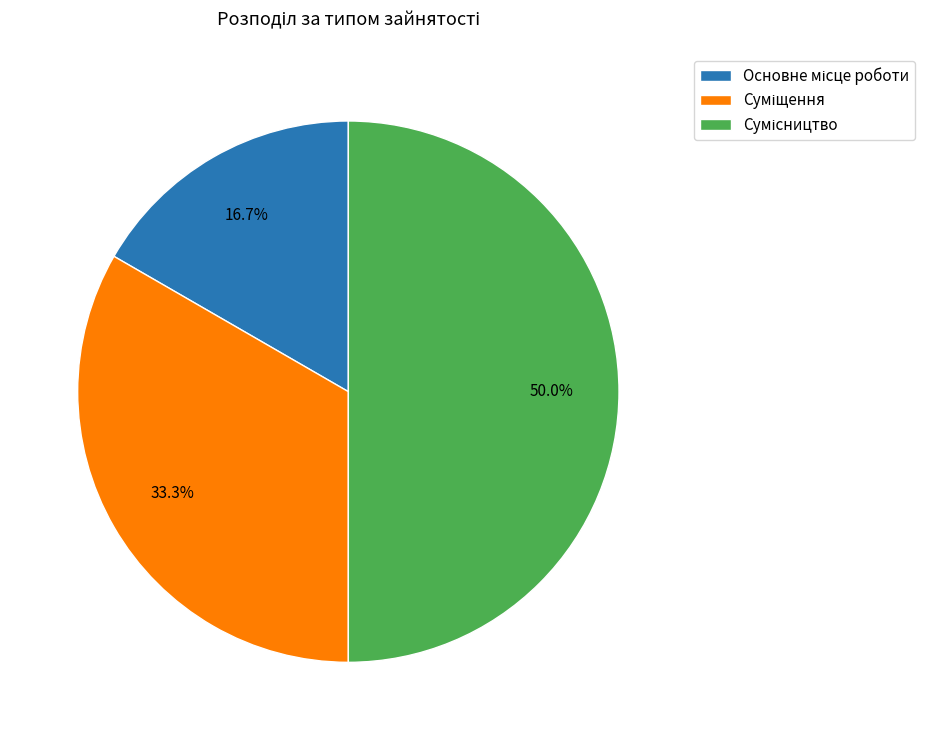

Is it true that Основне місце роботи is 9% of the pie?

False